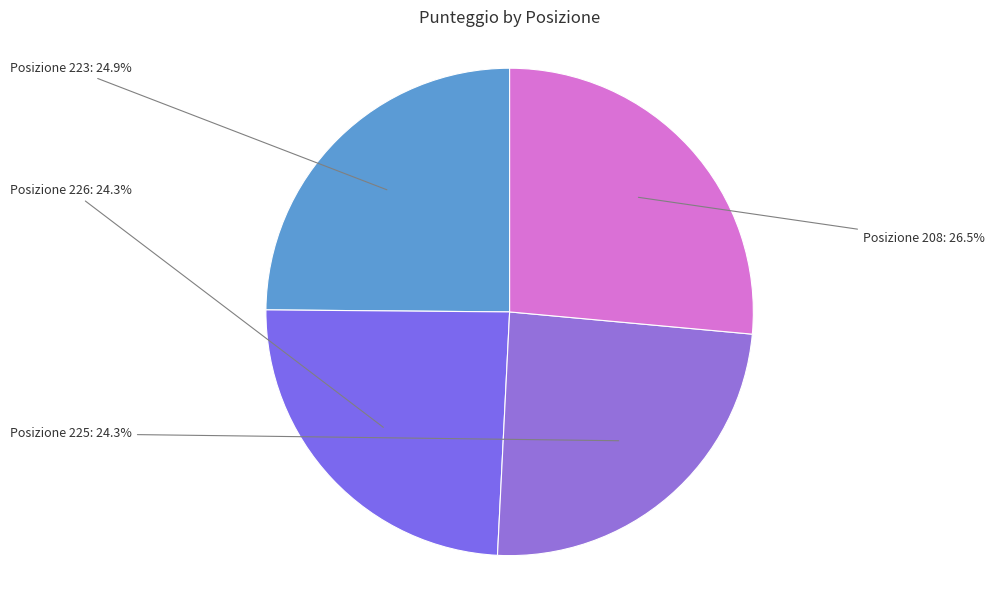

Which category has the smallest portion of the pie?

Posizione 226